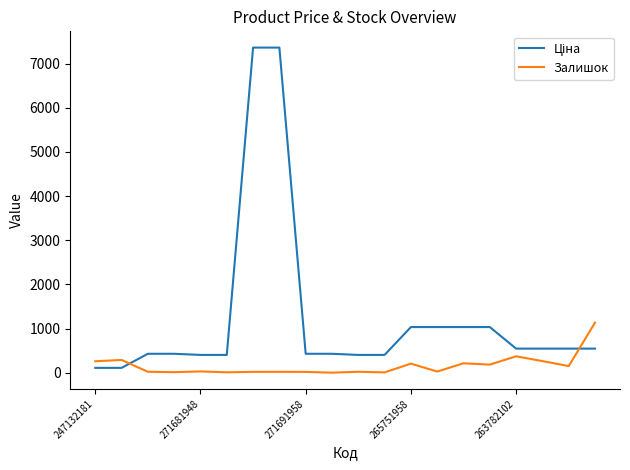

What is the difference between the maximum and minimum values in the Залишок series?

1132.0